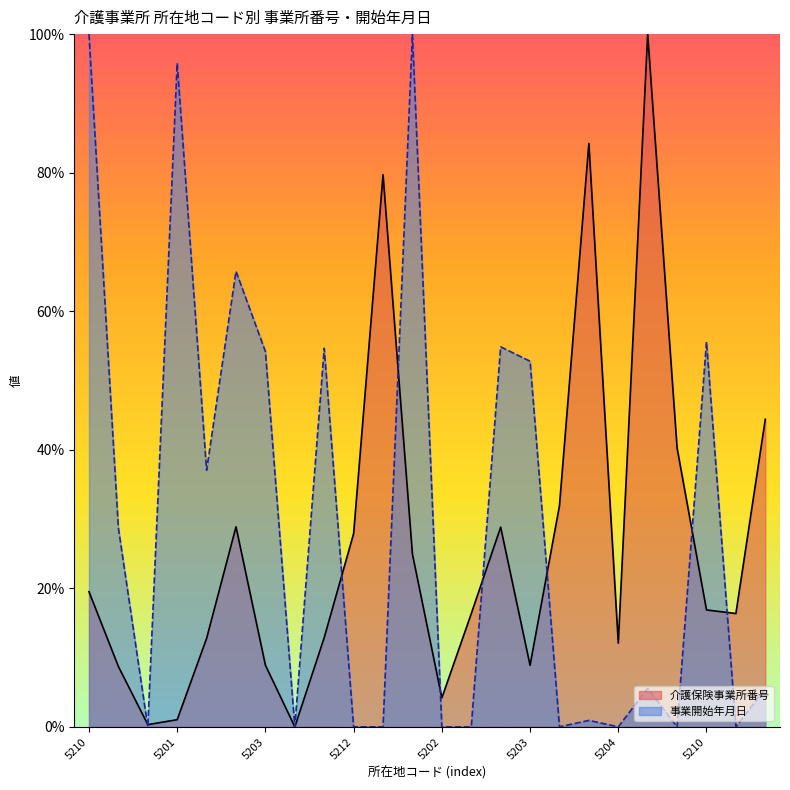

The 介護保険事業所番号 series shows 7.8 at 5210. True or false?

False